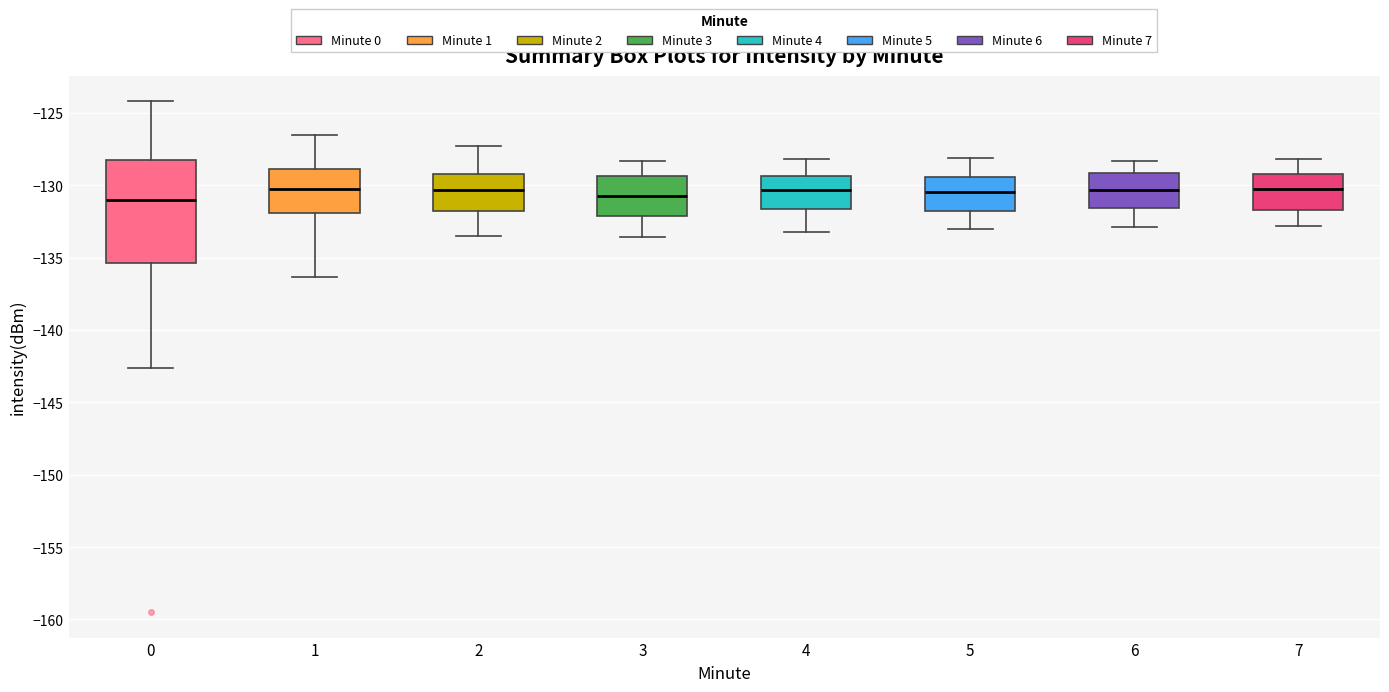

Comparing the boxes themselves (not the whiskers), which one is the tallest?

0